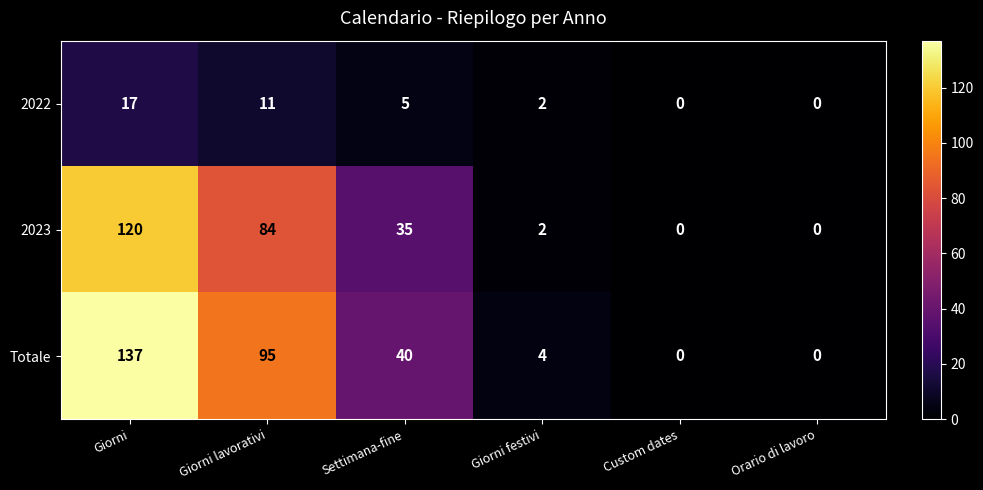

What is the greatest value displayed?

137